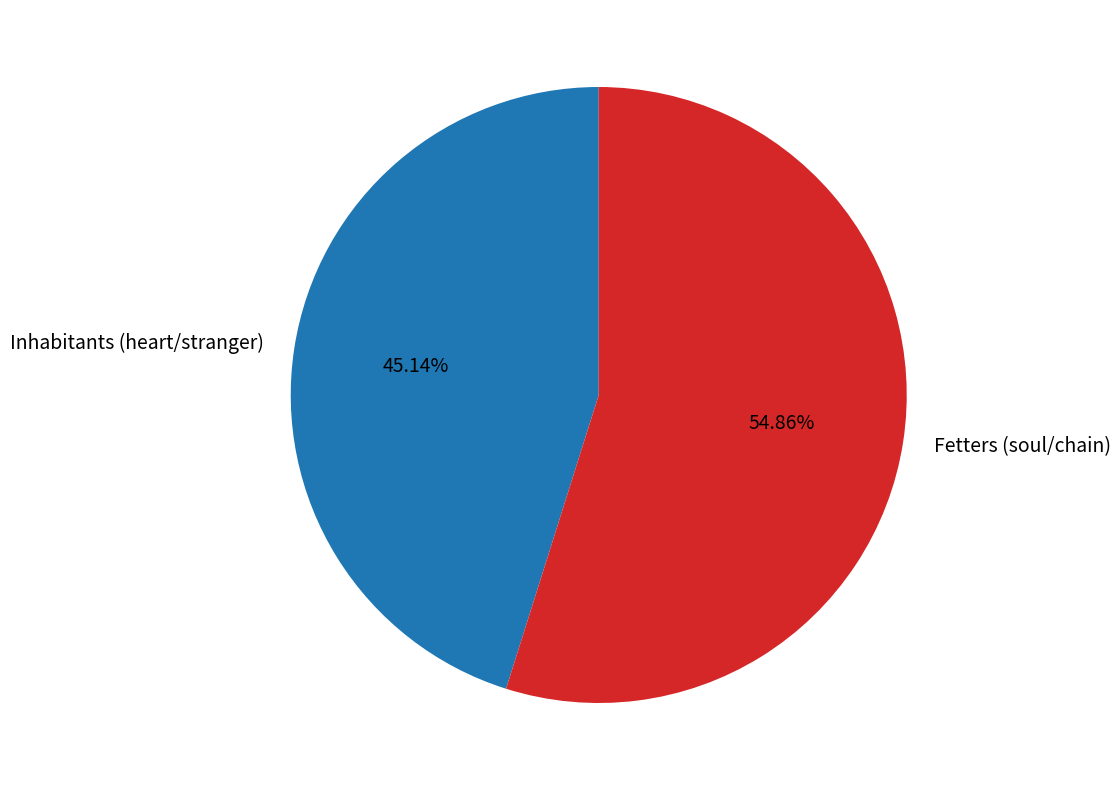

How many segments does this pie chart have?

2